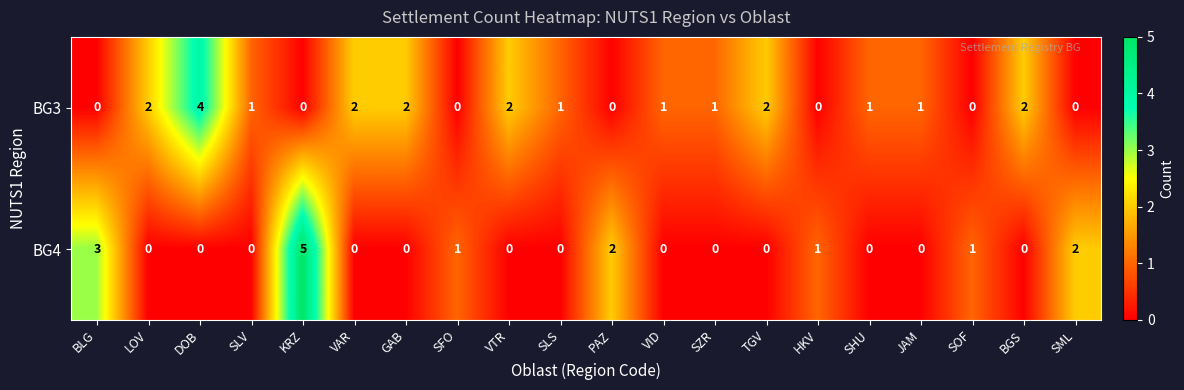

List the series in order of their peak value, highest first.

BG4, BG3